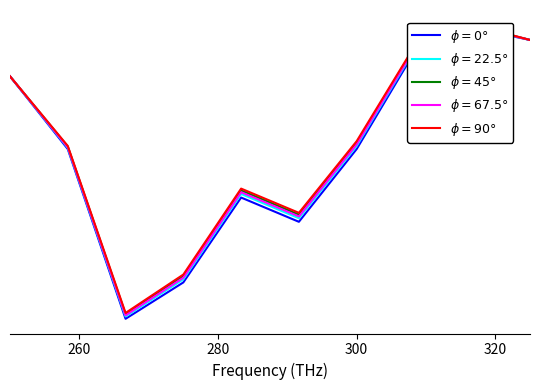

True or false: $\phi=45°$ and $\phi=90°$ intersect in this chart.

False